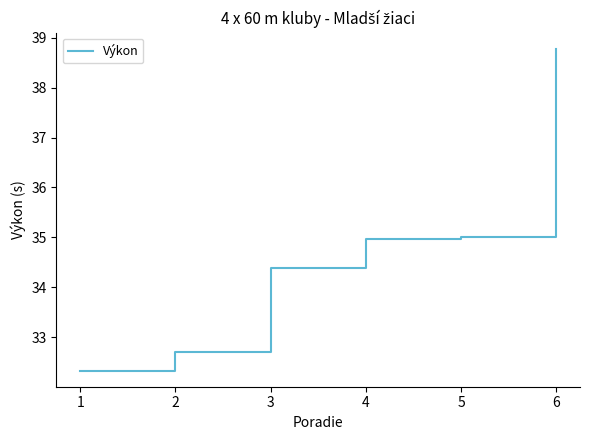

True or false: the data shows 54.3 at 5.

False